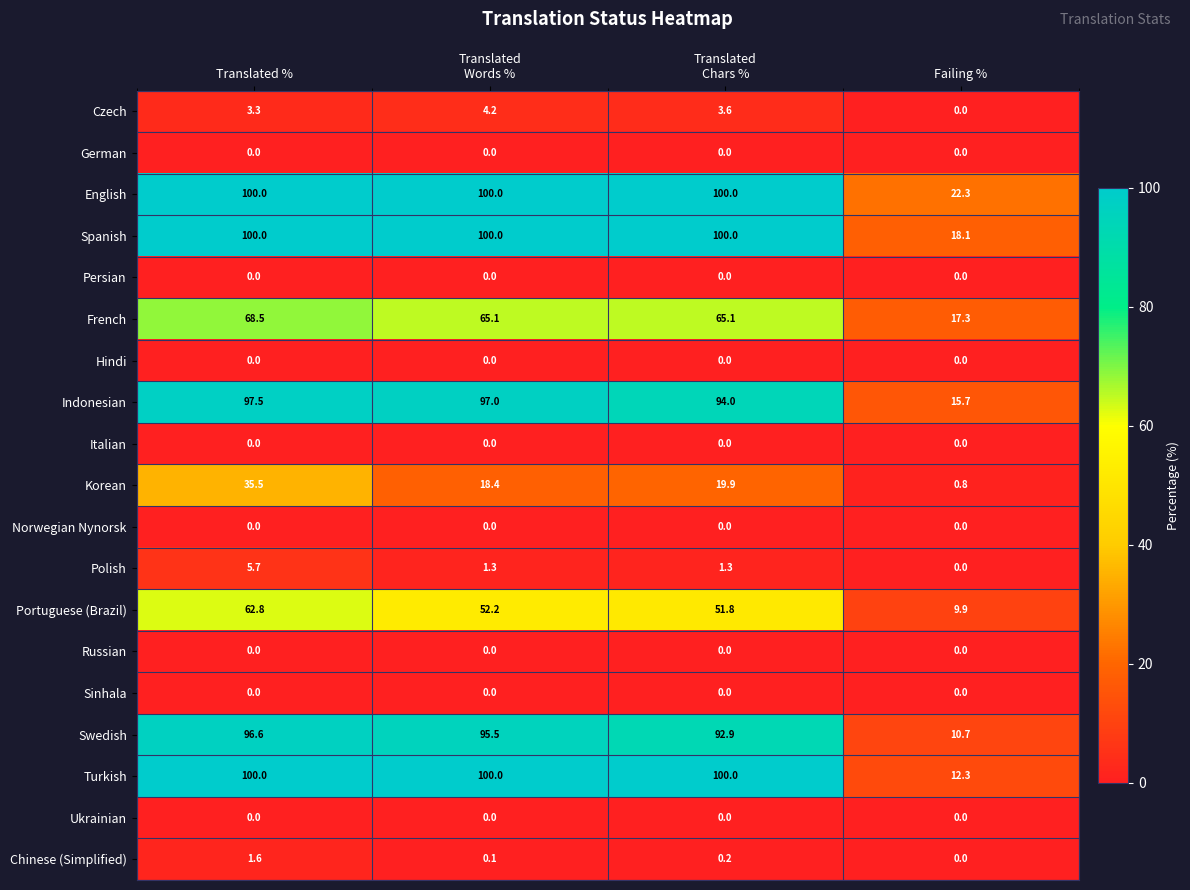

What is the total value across all series at Translated %?

671.5